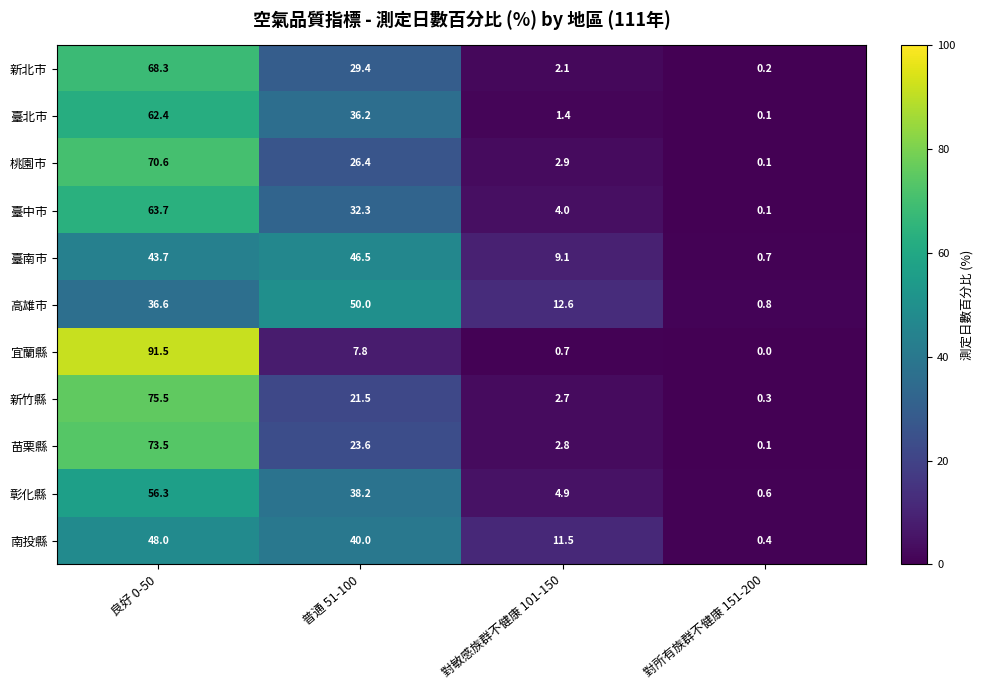

At which category is the sum across all series the highest?

良好 0-50